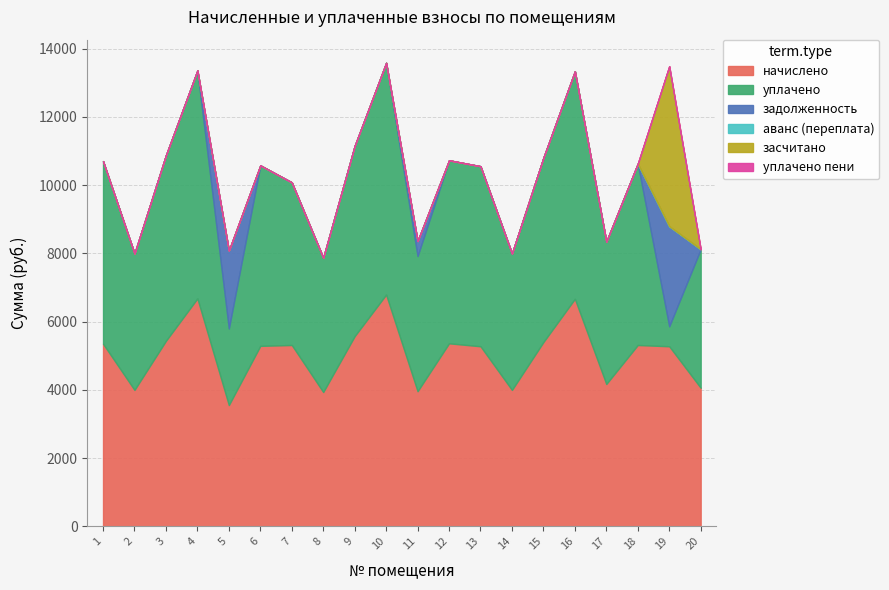

Does the chart have visible grid lines?

Yes